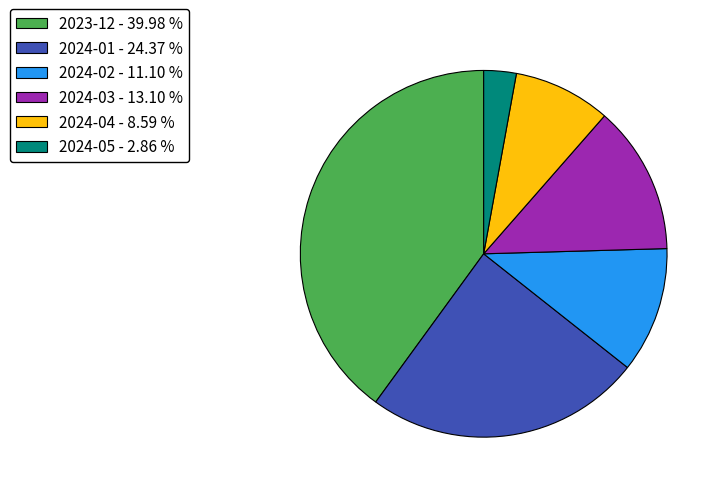

Rank the categories by value from highest to lowest.

2023-12, 2024-01, 2024-03, 2024-02, 2024-04, 2024-05